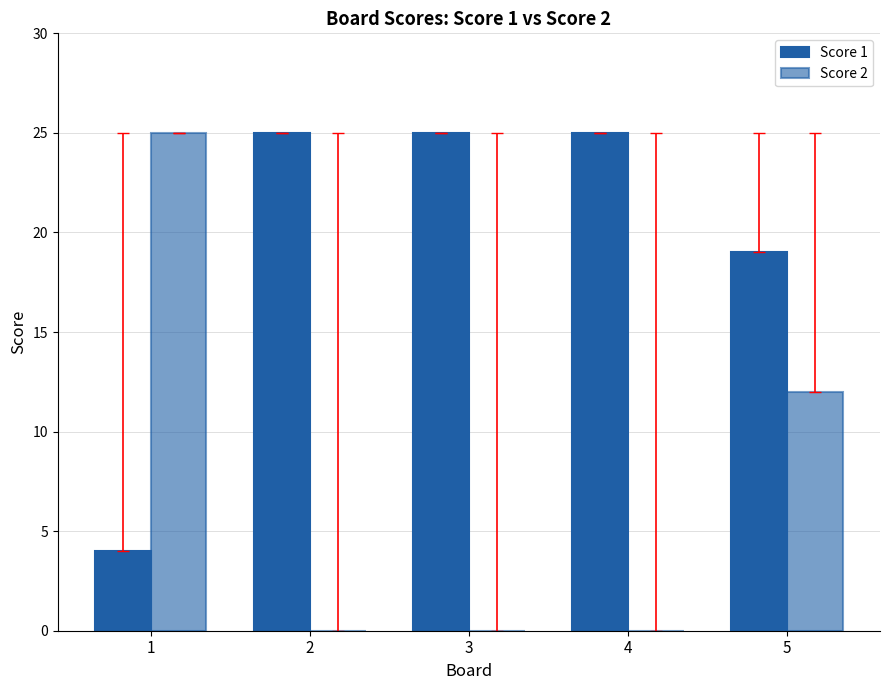

Are the bars horizontal?

No